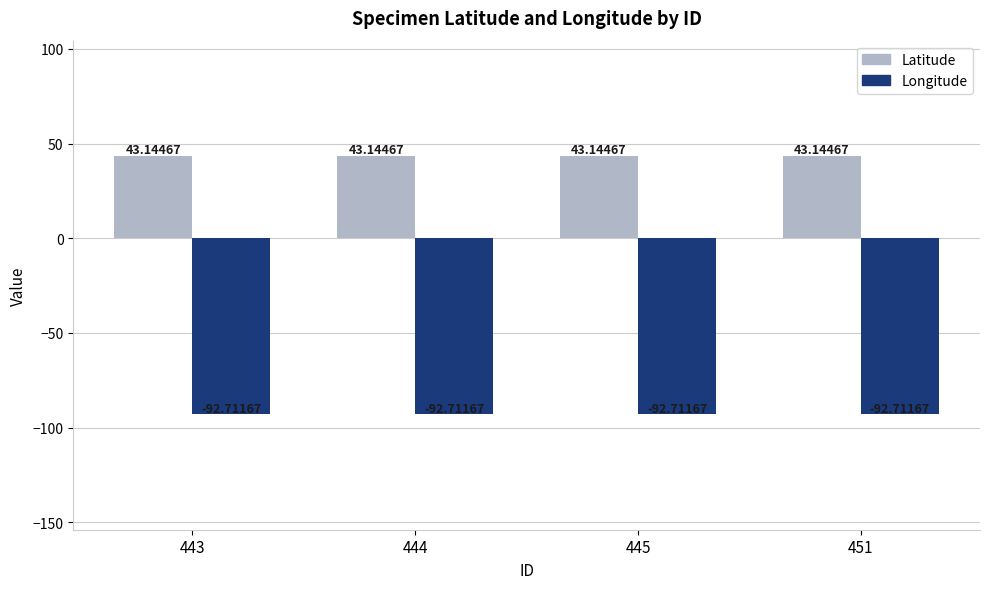

What is the spread (max minus min) of values at 445?

135.9